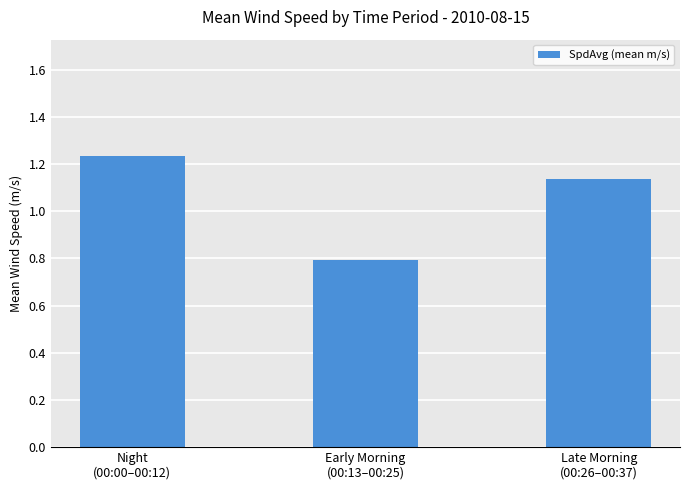

What is the label of the 2nd bar from the right?

Early Morning
(00:13–00:25)